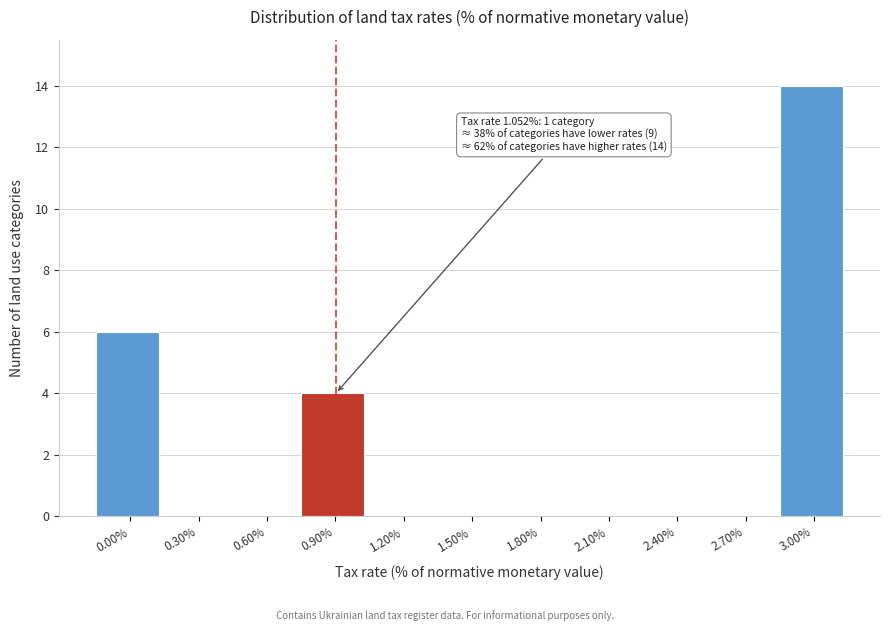

Reading left to right, list all the values displayed in this chart.

0.00%=6	0.30%=0	0.60%=0	0.90%=4	1.20%=0	1.50%=0	1.80%=0	2.10%=0	2.40%=0	2.70%=0	3.00%=14